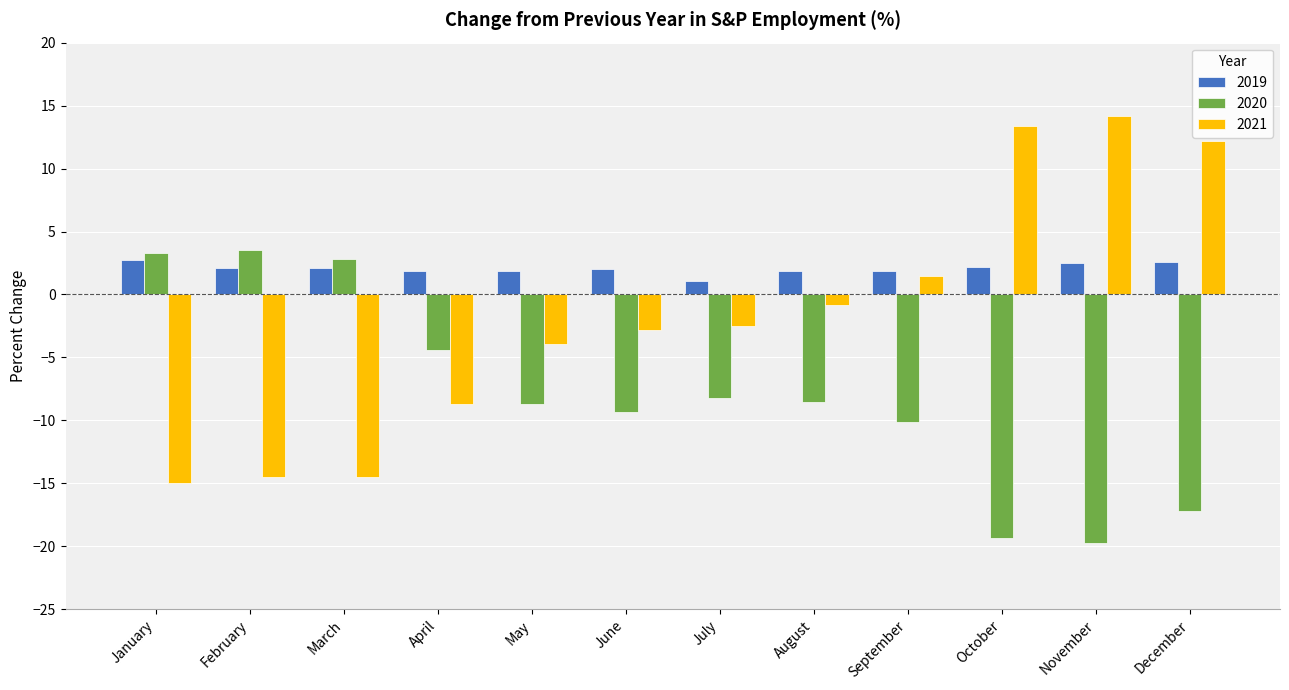

The 2020 series shows -8.5 at August. True or false?

True